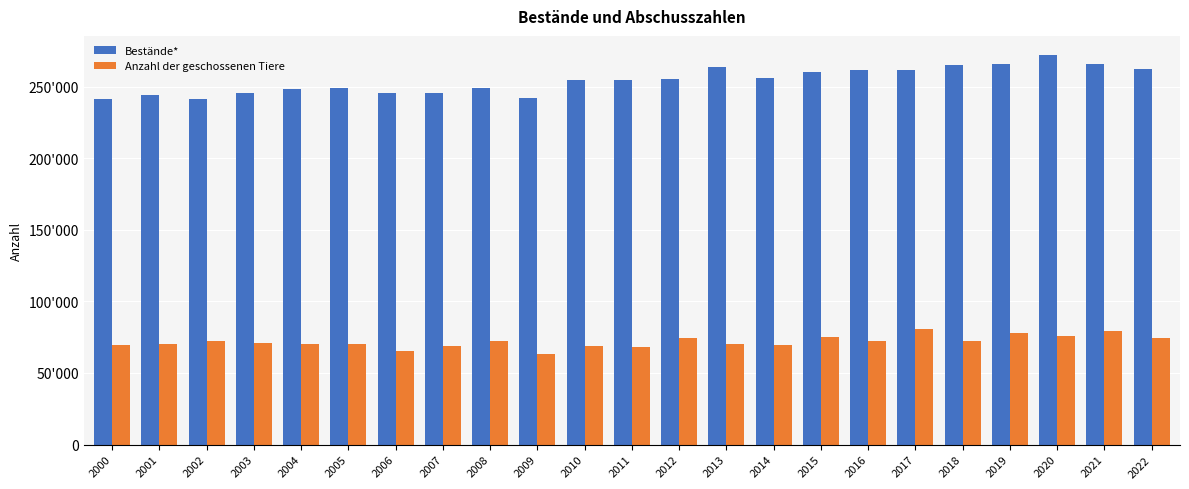

What are all the series names shown in the legend?

Bestände*, Anzahl der geschossenen Tiere